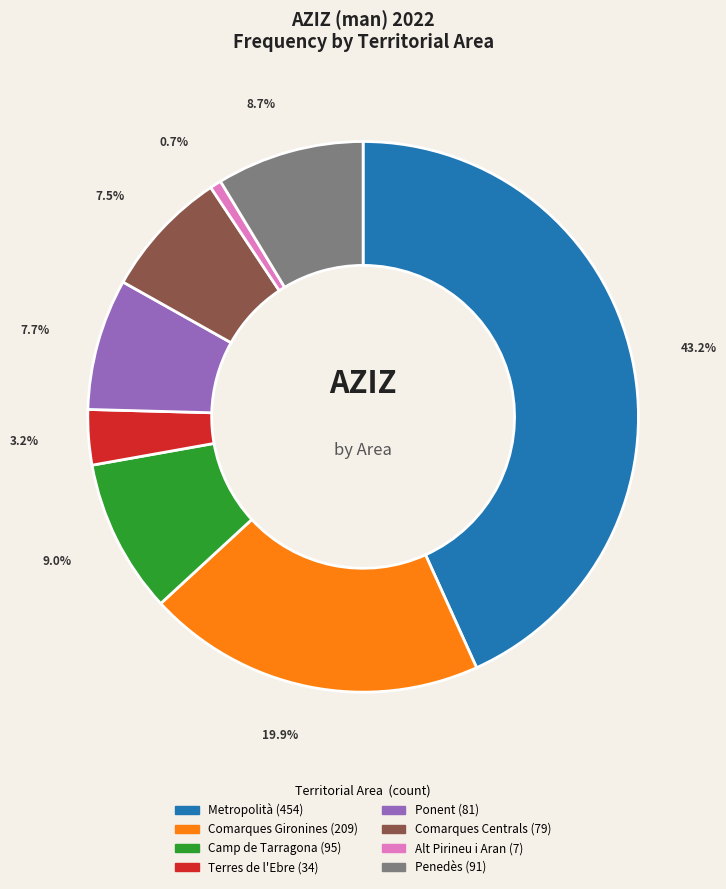

Approximately how many times larger is the value at Alt Pirineu i Aran compared to Comarques Centrals?

0.1